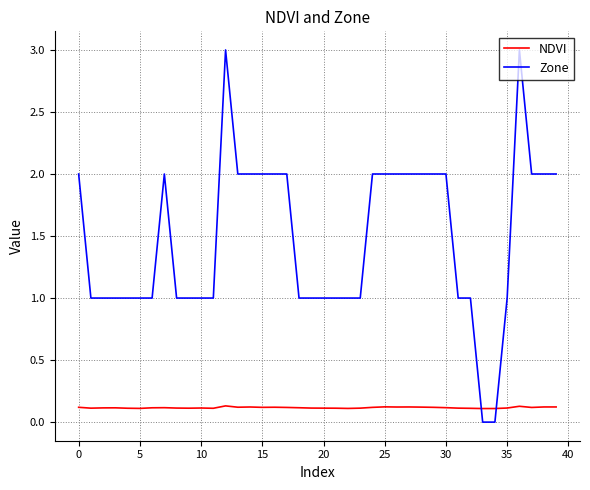

Which series has the largest range (max minus min)?

Zone